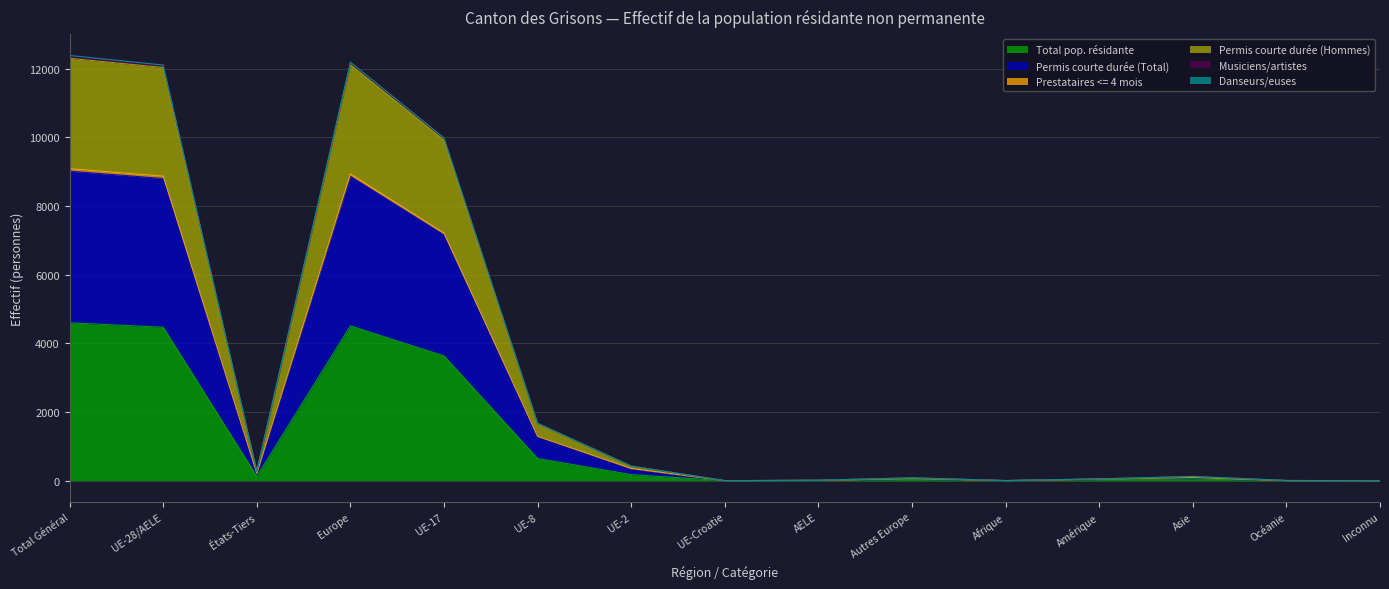

What is the average value of the Total pop. résidante series?

1221